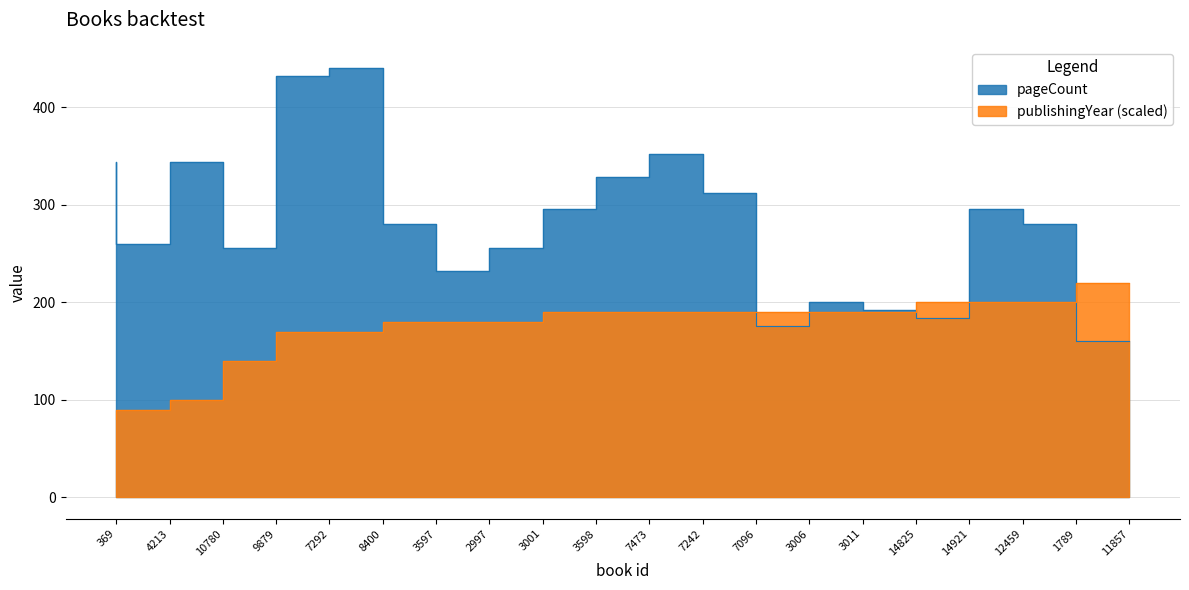

Reading right to left, extract all data points from this chart.

pageCount: 11857=160	1789=280	12459=296	14921=184	14825=192	3011=200	3006=176	7096=312	7242=352	7473=328	3598=296	3001=256	2997=232	3597=280	8400=440	7292=432	9879=256	10780=344	4213=260	369=344
publishingYear: 11857=220	1789=200	12459=200	14921=200	14825=190	3011=190	3006=190	7096=190	7242=190	7473=190	3598=190	3001=180	2997=180	3597=180	8400=170	7292=170	9879=140	10780=100	4213=90	369=80